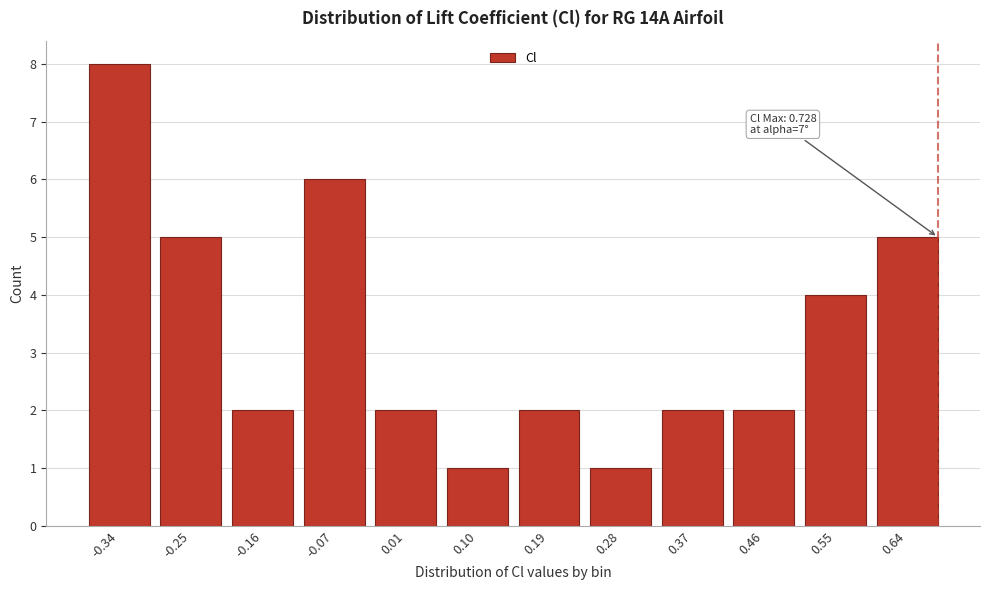

Reading right to left, extract all data points from this chart.

0.64=5	0.55=4	0.46=2	0.37=2	0.28=1	0.19=2	0.10=1	0.01=2	-0.07=6	-0.16=2	-0.25=5	-0.34=8